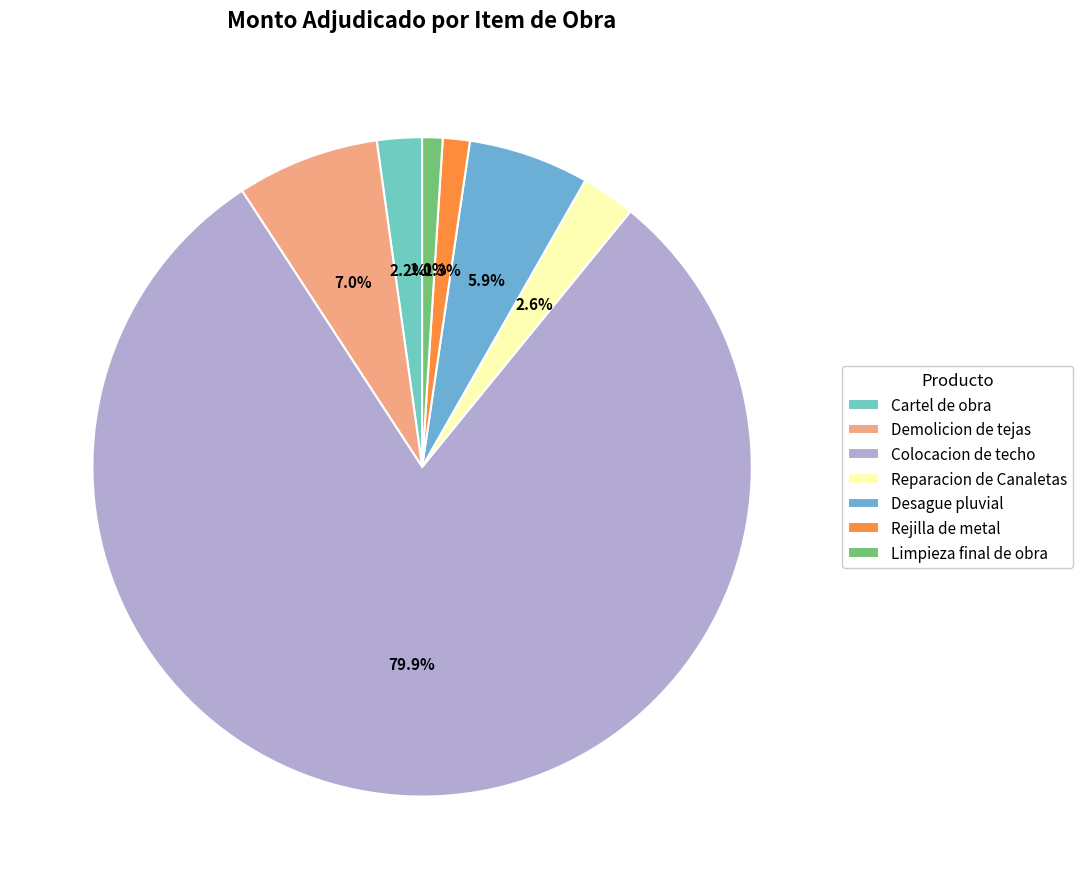

To the nearest percent, what is the combined percentage of Desague pluvial and Reparacion de Canaletas?

9%